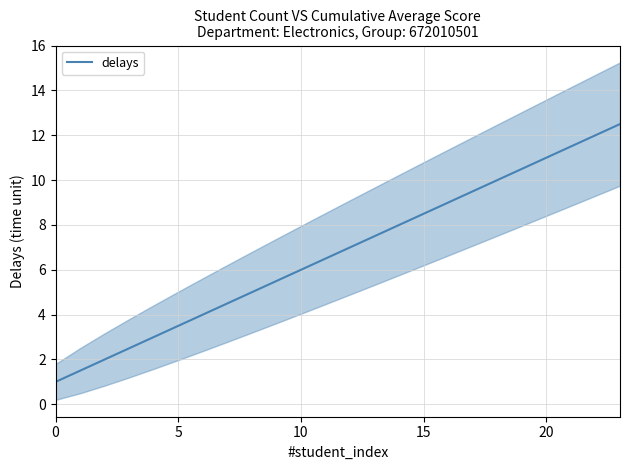

How many distinct data groups are displayed?

1